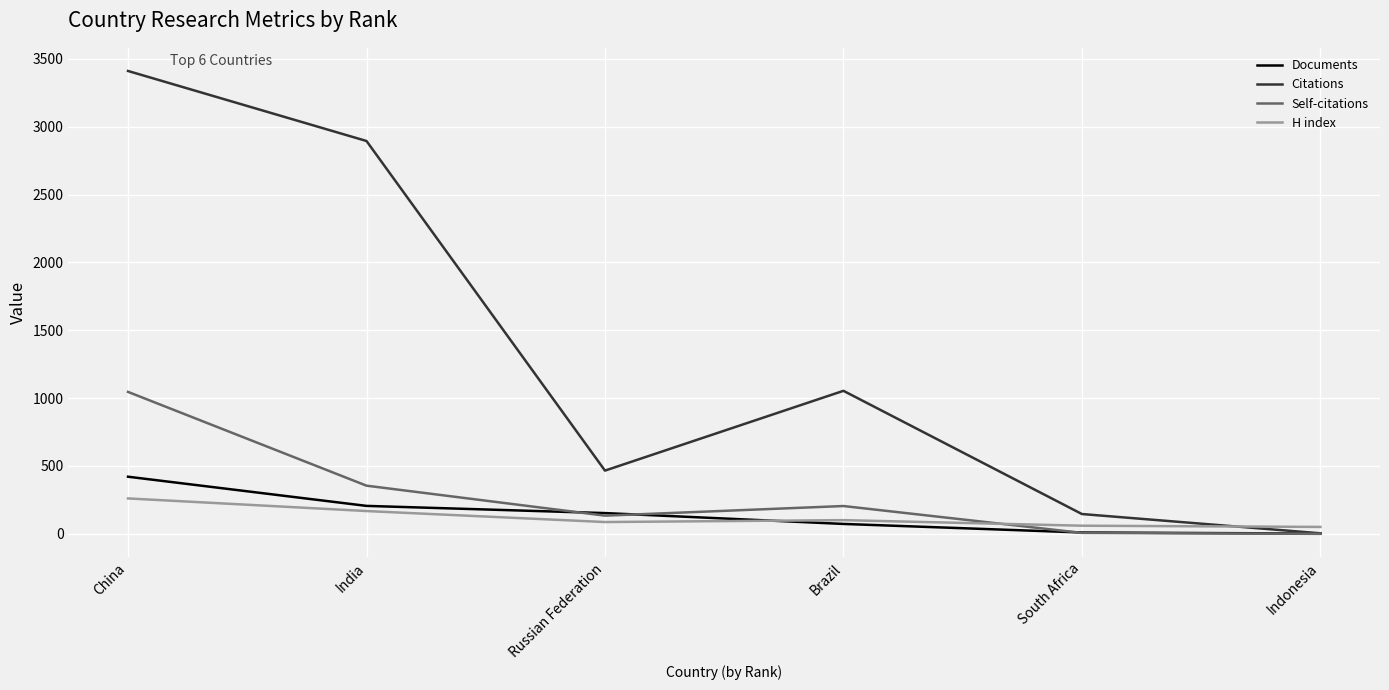

At which label does H index reach its peak?

China